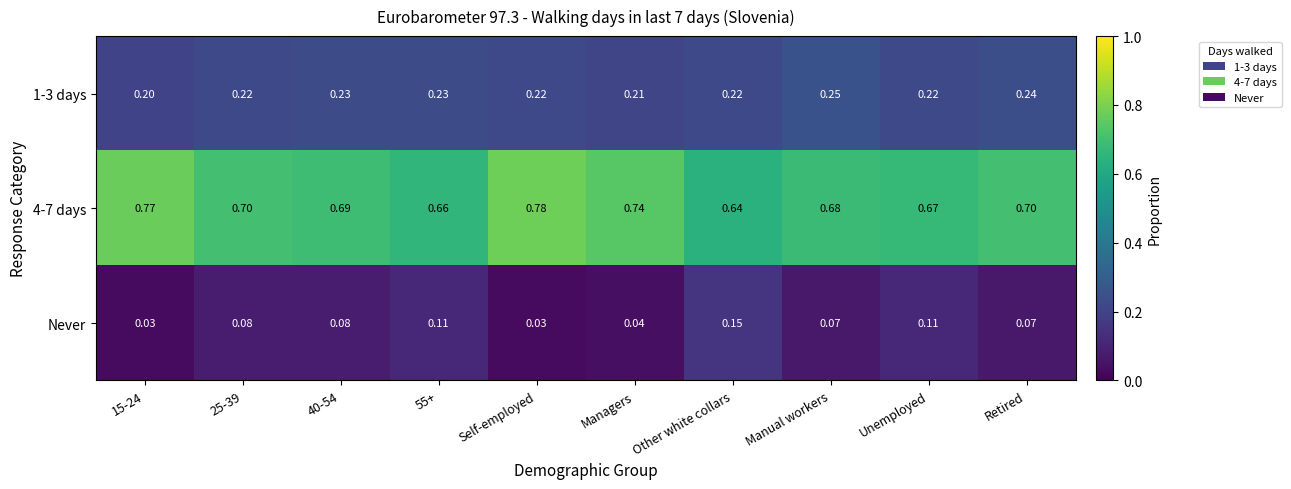

Which category has the highest value across all series?

Self-employed